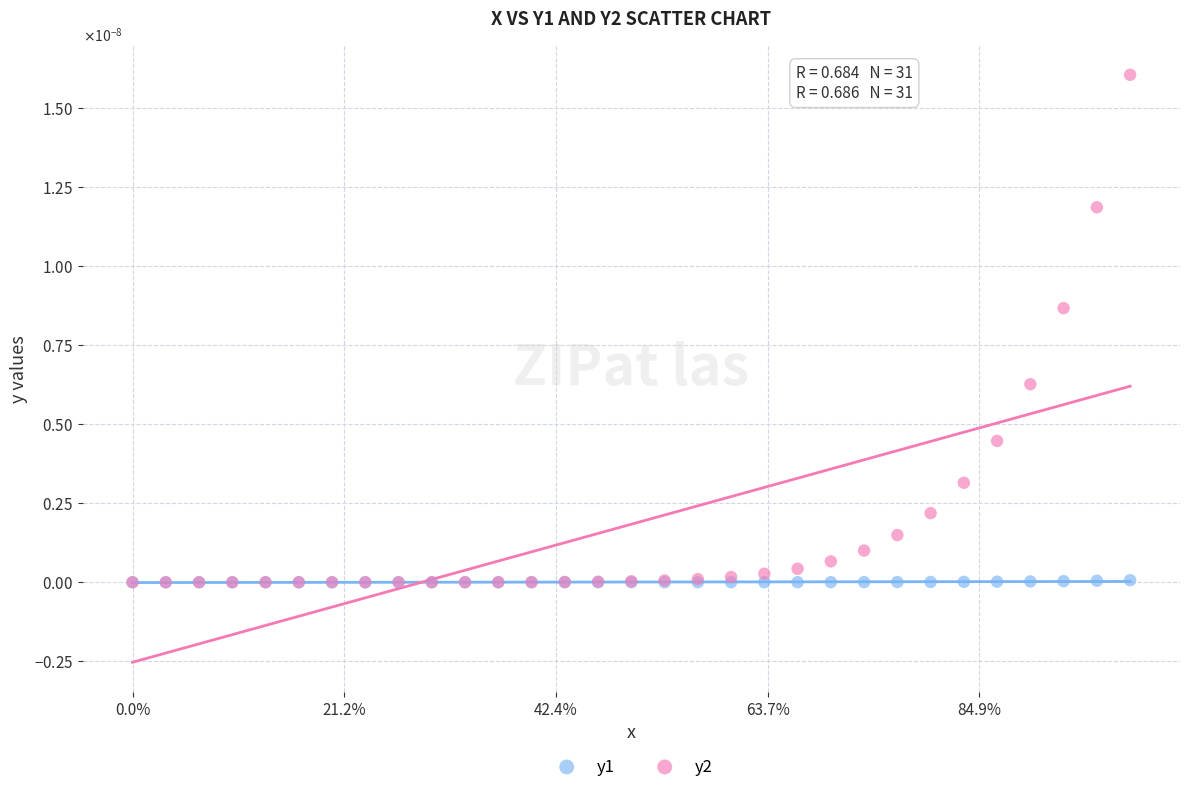

Which series has the widest spread of Y values?

y2